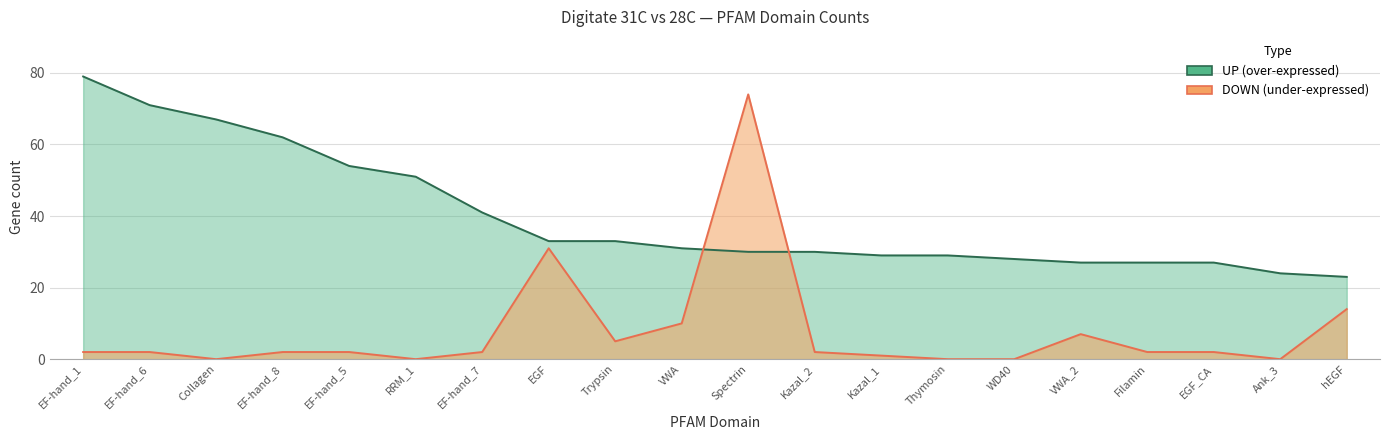

True or false: UP has a value of 27 at VWA_2.

True